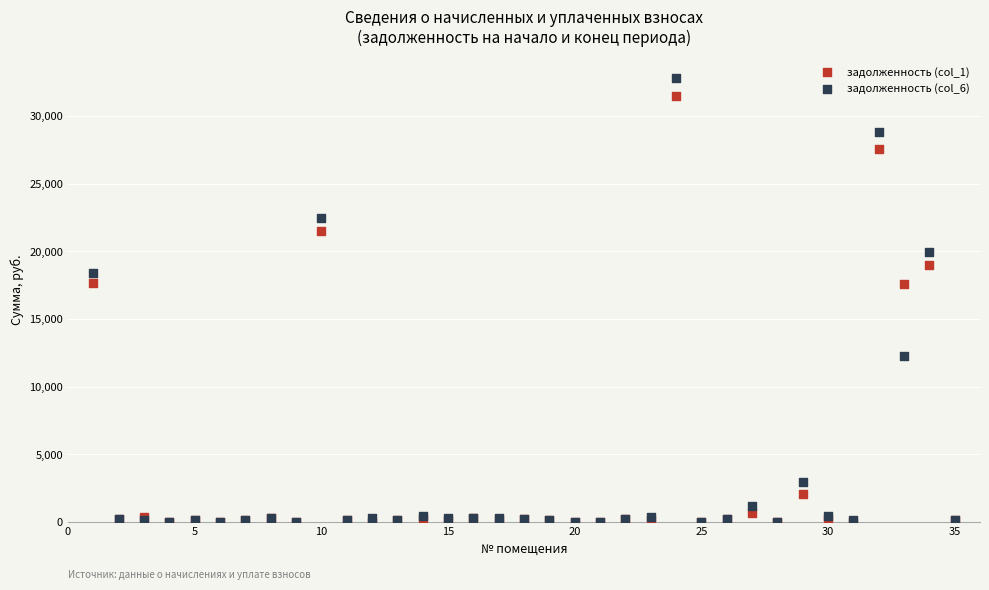

What are all the series names shown in the legend?

задолженность (col_1), задолженность (col_6)